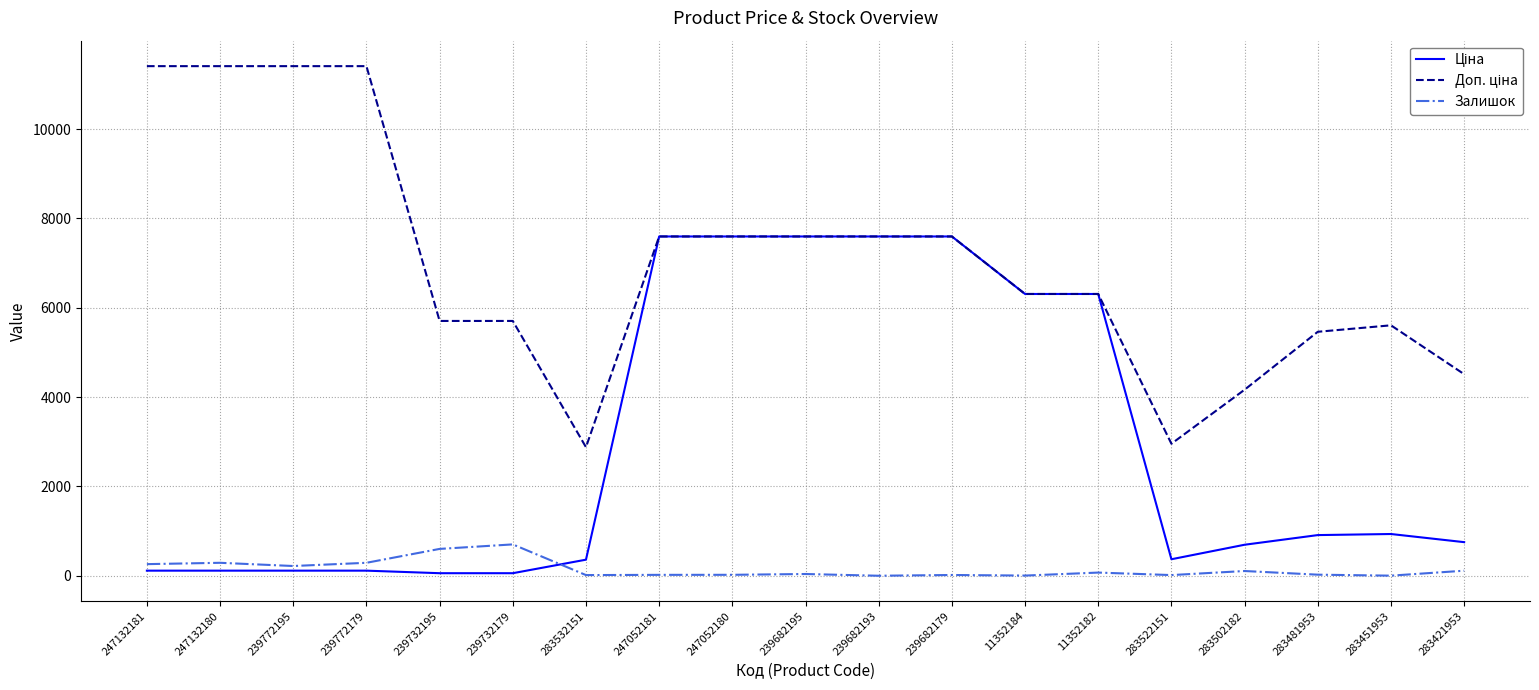

What is the greatest value displayed?

11410.0